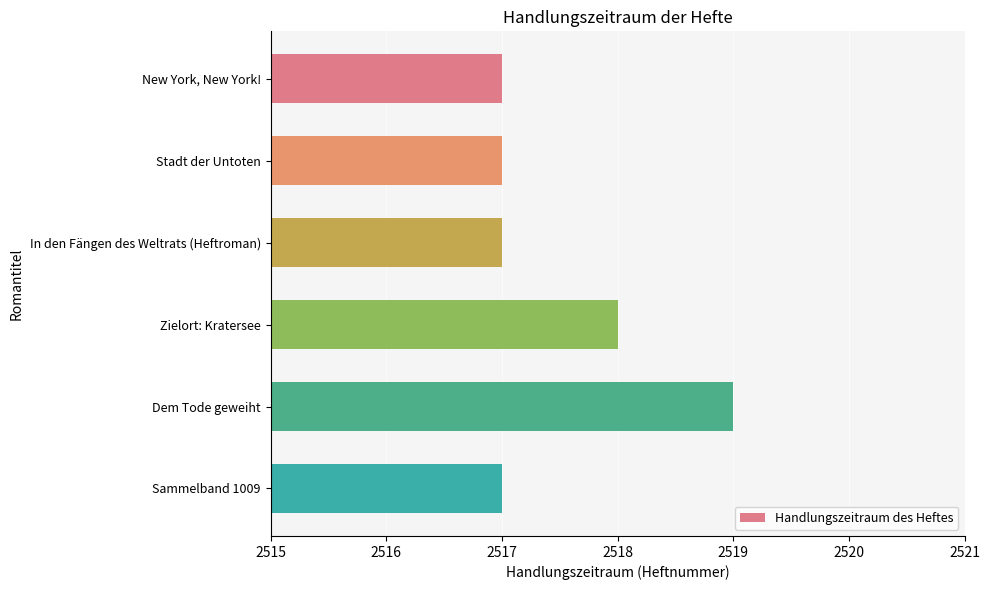

Which label corresponds to the largest value in the chart?

Dem Tode geweiht